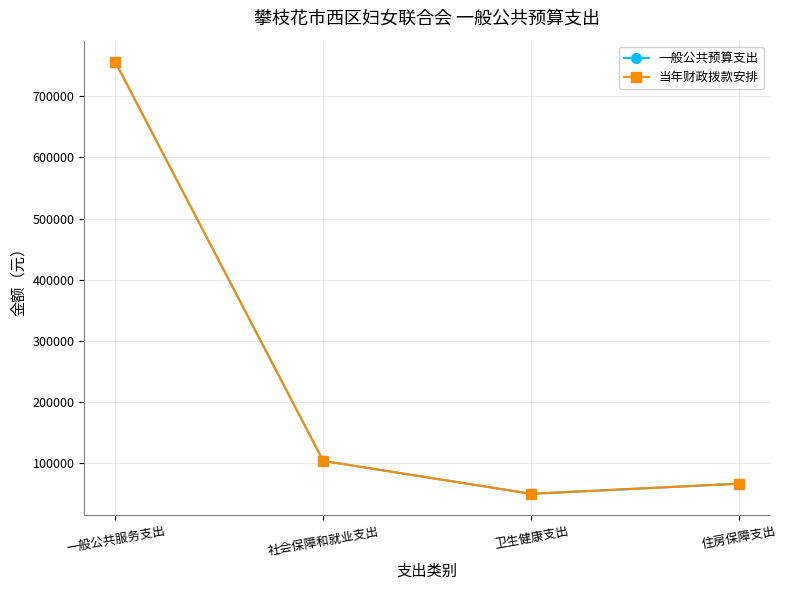

Which has a higher value, 一般公共服务支出 or 社会保障和就业支出?

一般公共服务支出